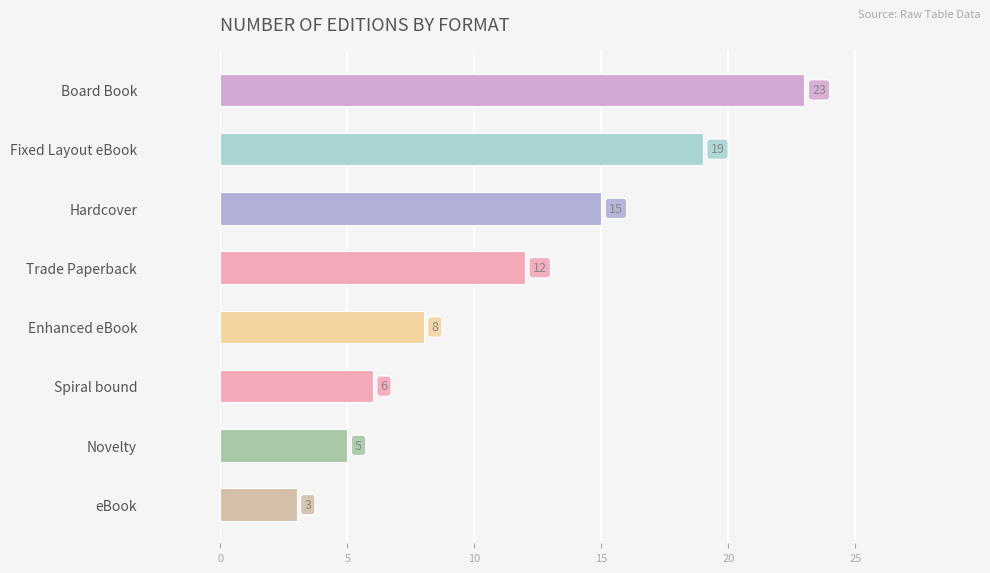

Which has a higher value, Hardcover or Fixed Layout eBook?

Fixed Layout eBook